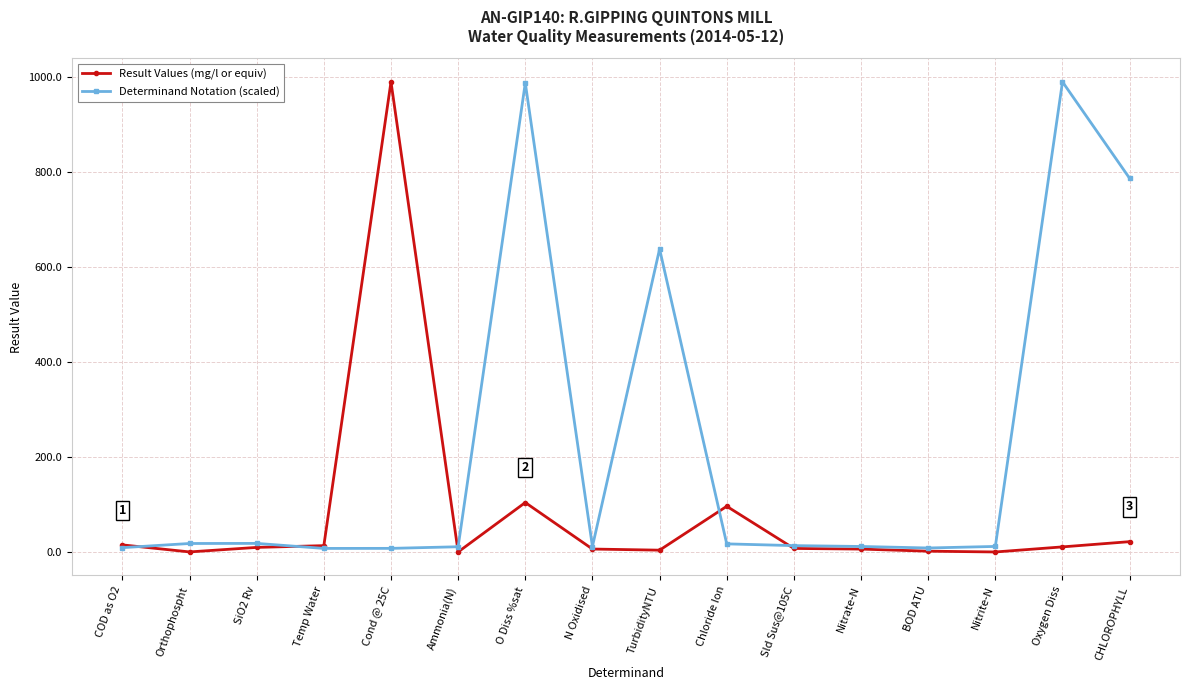

What is the highest value of the Result Values (mg/l or equiv) series?

989.0